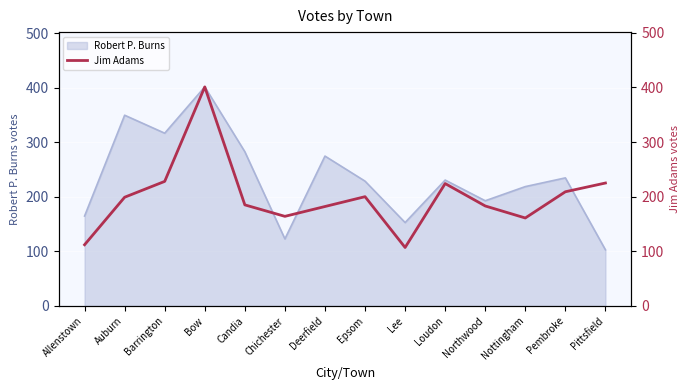

Which category has the highest value in the Robert P. Burns series?

Bow